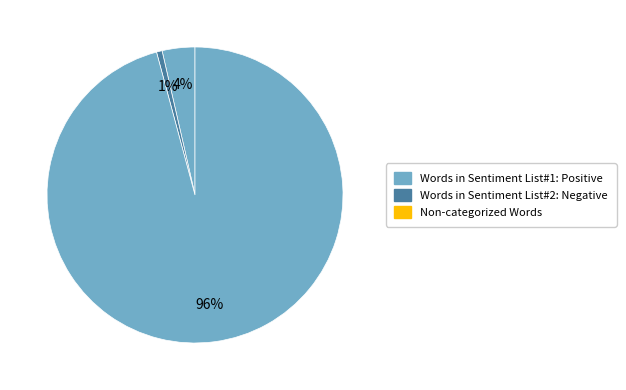

To the nearest percent, what is the difference between the largest and smallest slice percentages?

96%